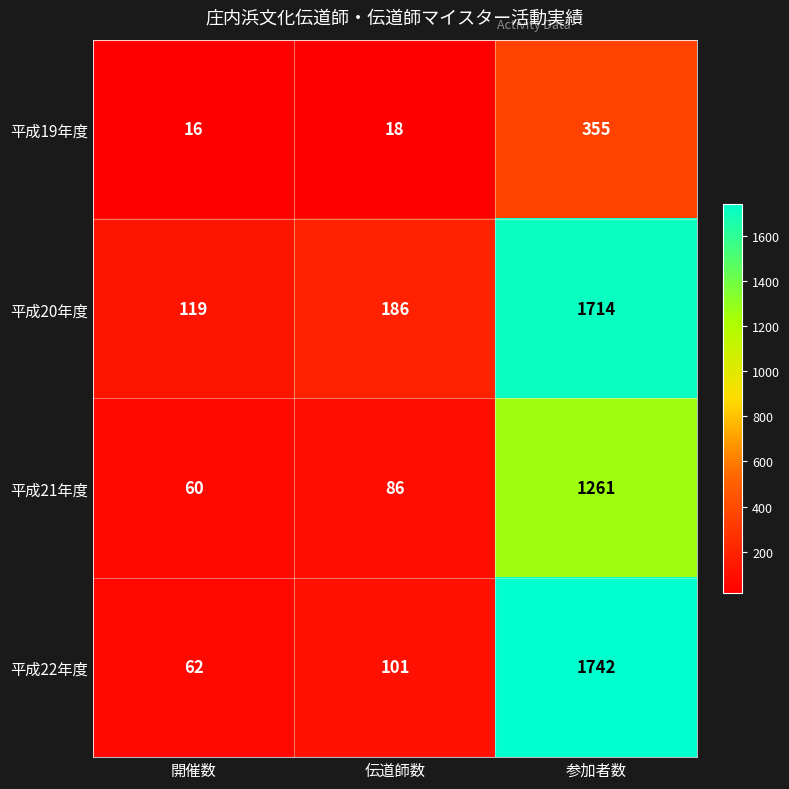

At how many categories does at least one series exceed 907?

1